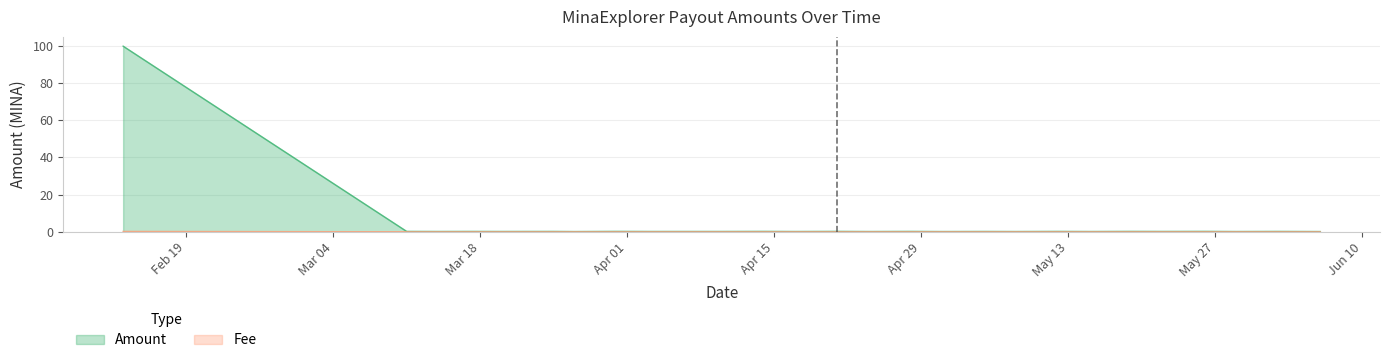

What are all the series names shown in the legend?

Amount, Fee